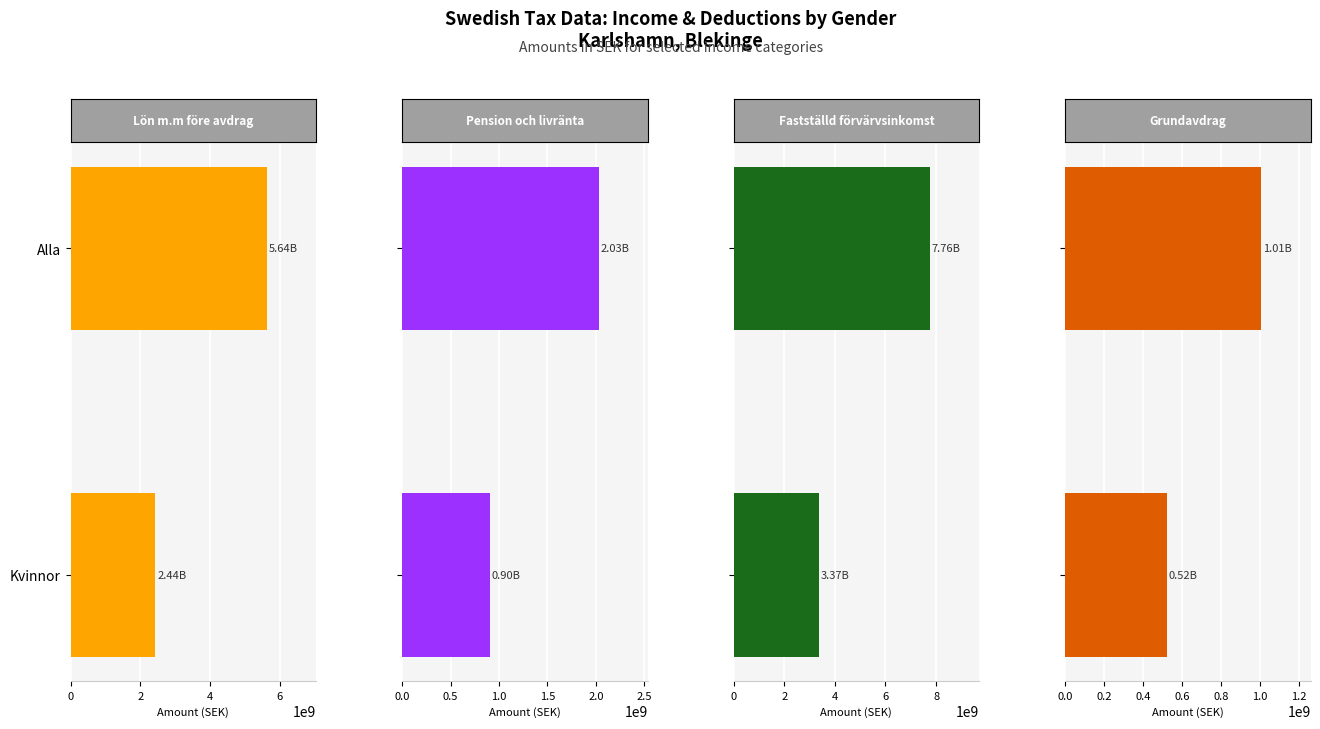

Reading left to right, transcribe all the data shown in this chart.

Lön m.m före avdrag: 0=5639186680	2=2435068032
Pension och livränta: 0=2027493884	2=904367197
Fastställd förvärvsinkomst: 0=7759722300	2=3367260700
Grundavdrag: 0=1007827500	2=520811700